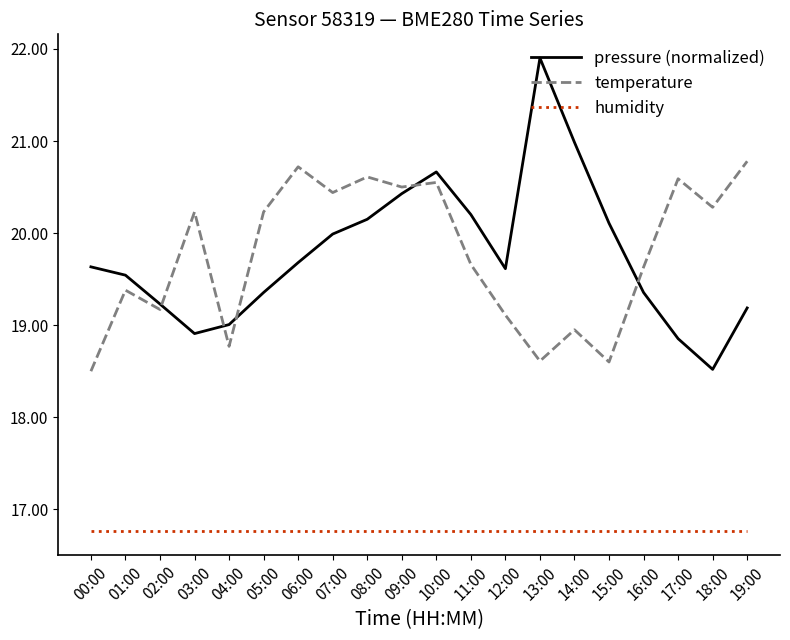

True or false: temperature and pressure (normalized) cross at least once.

True